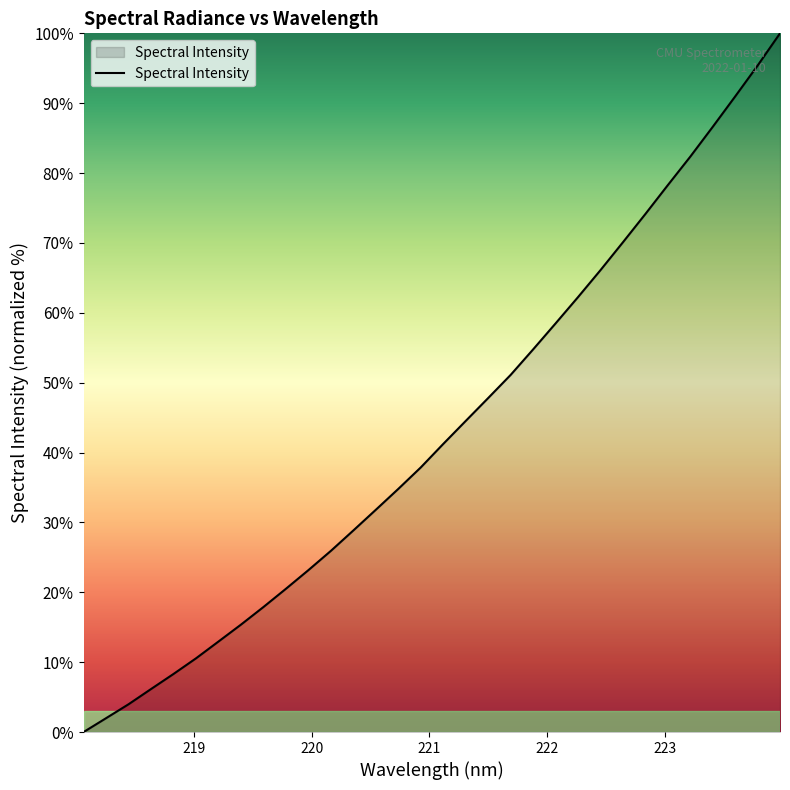

What is the greatest value displayed?

100.0